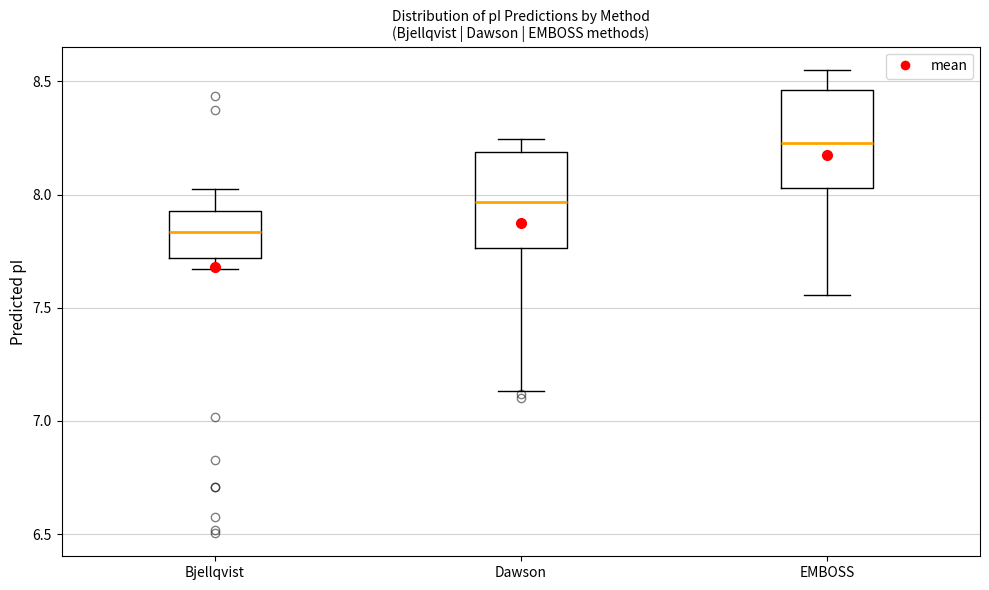

Reading left to right, transcribe this box plot: for each box, give where its median line is, the range the box spans, and where its two whiskers end, as read against the y-axis. The values are not printed on the chart, so give them approximately, as read against the axis.

Bjellqvist: median 7.85, box 7.70 to 7.95, whiskers 7.65 to 8.00
Dawson: median 7.95, box 7.75 to 8.20, whiskers 7.15 to 8.25
EMBOSS: median 8.25, box 8.05 to 8.45, whiskers 7.55 to 8.55